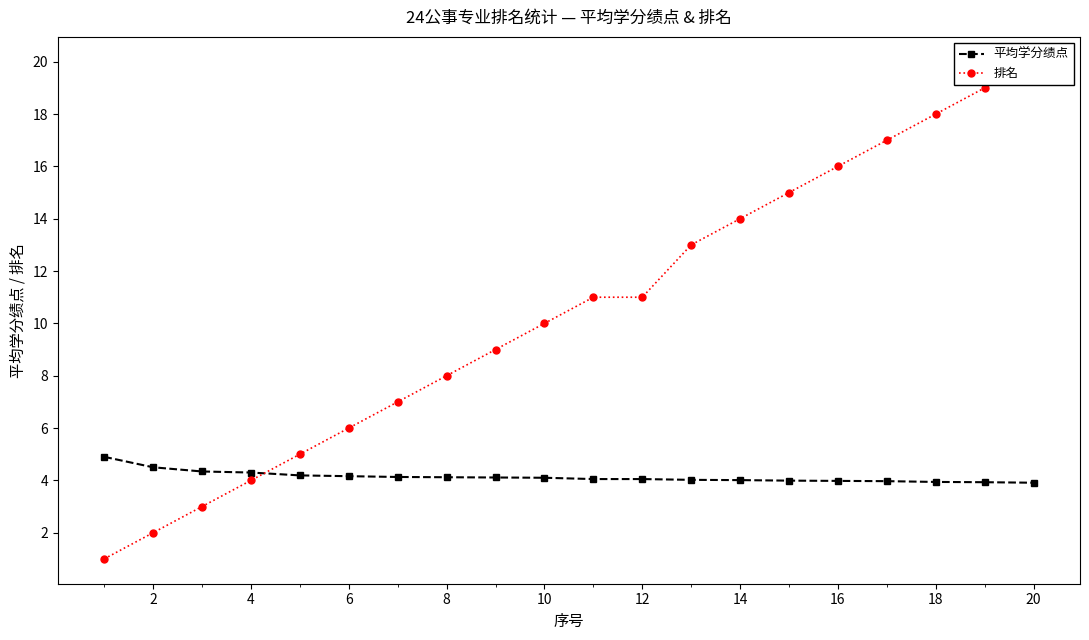

At how many categories does at least one series exceed 16?

4